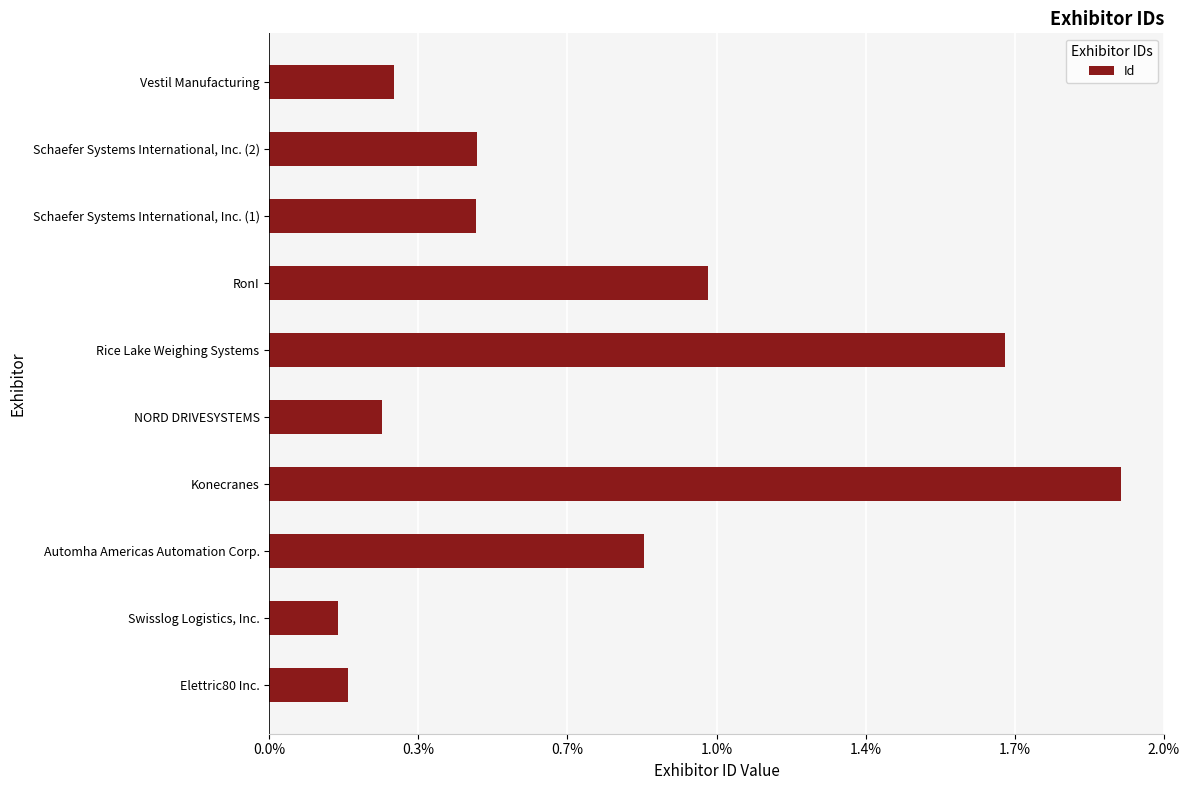

How many values are below 228?

5